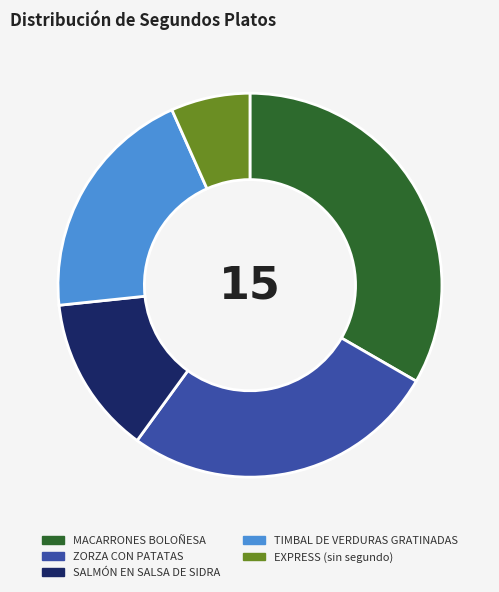

Combined, do TIMBAL DE VERDURAS GRATINADAS and SALMÓN EN SALSA DE SIDRA account for over 50%?

No